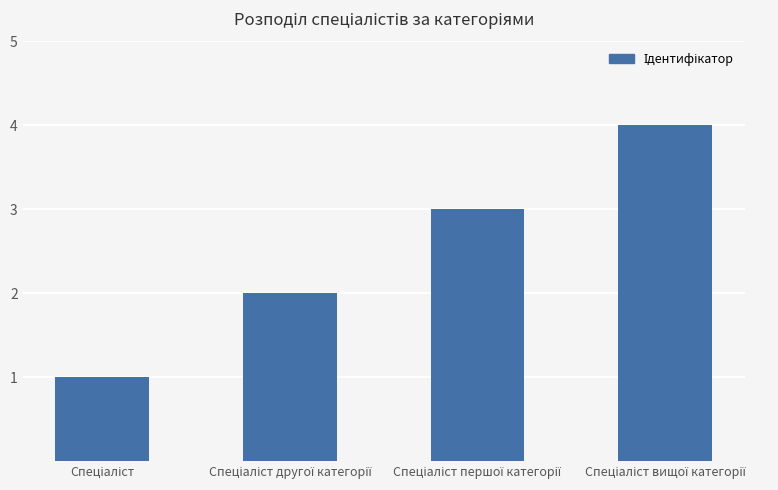

What is the greatest value displayed?

4